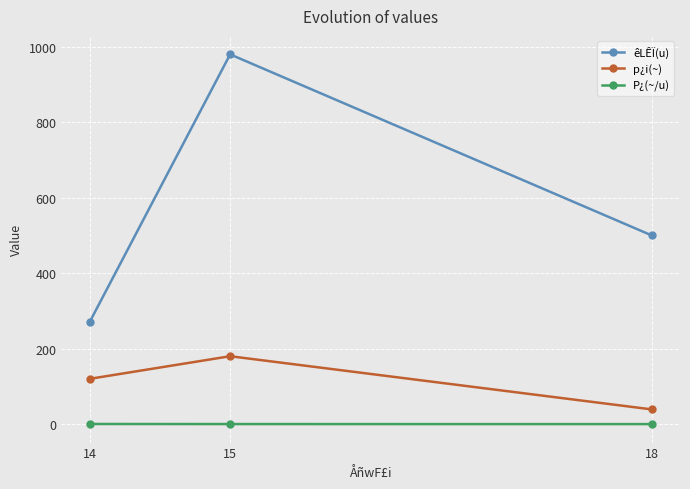

What is the total value across all series at 14?

390.4